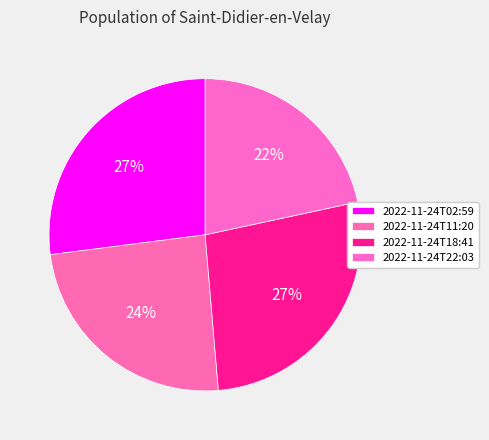

Count the number of slices in the pie.

4